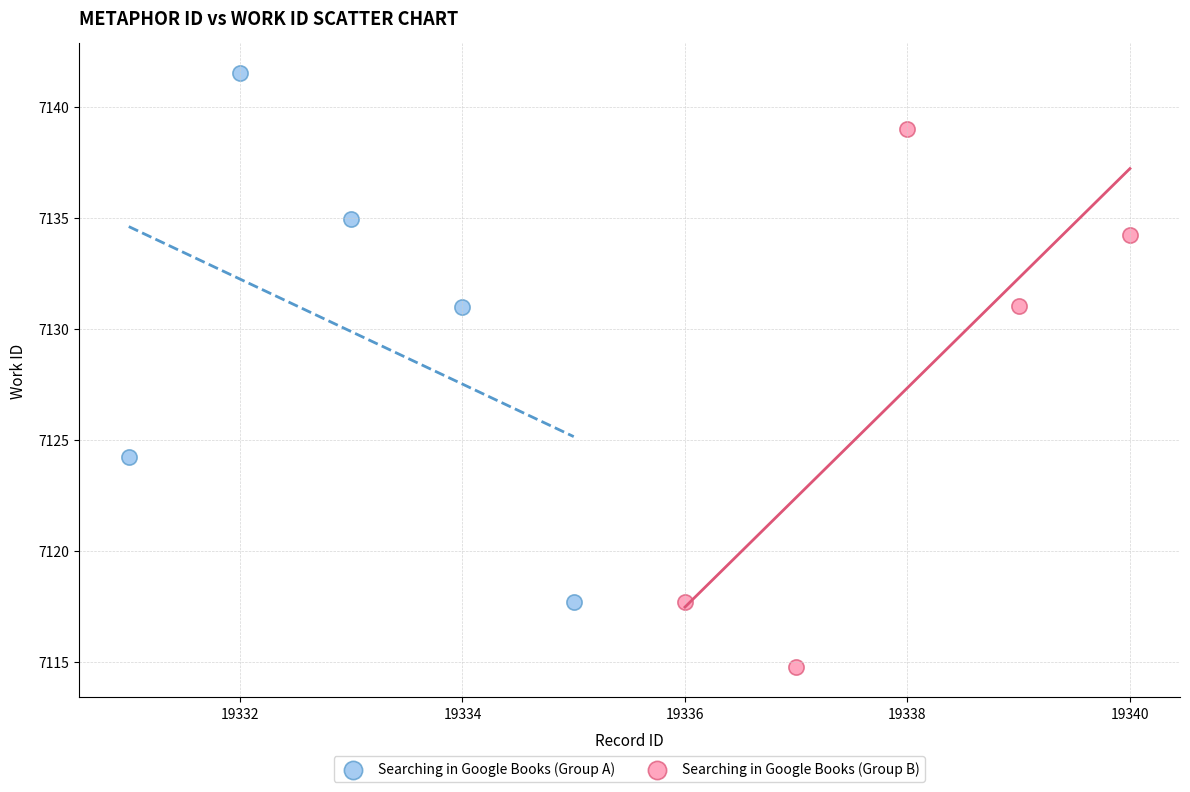

Which series contains the highest Y value?

Searching in Google Books (Group A)